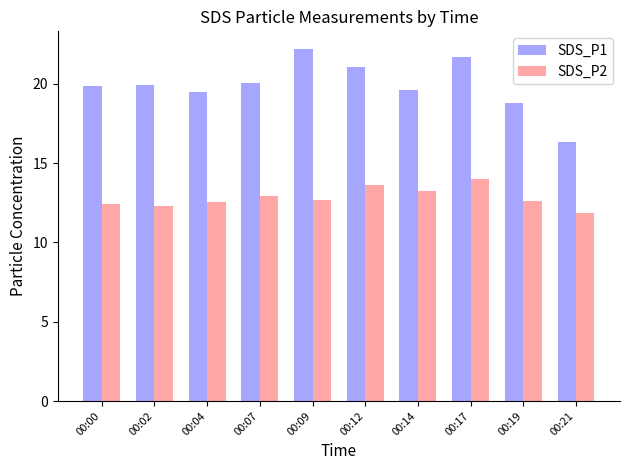

Rank the series by their average value, from highest to lowest.

SDS_P1, SDS_P2